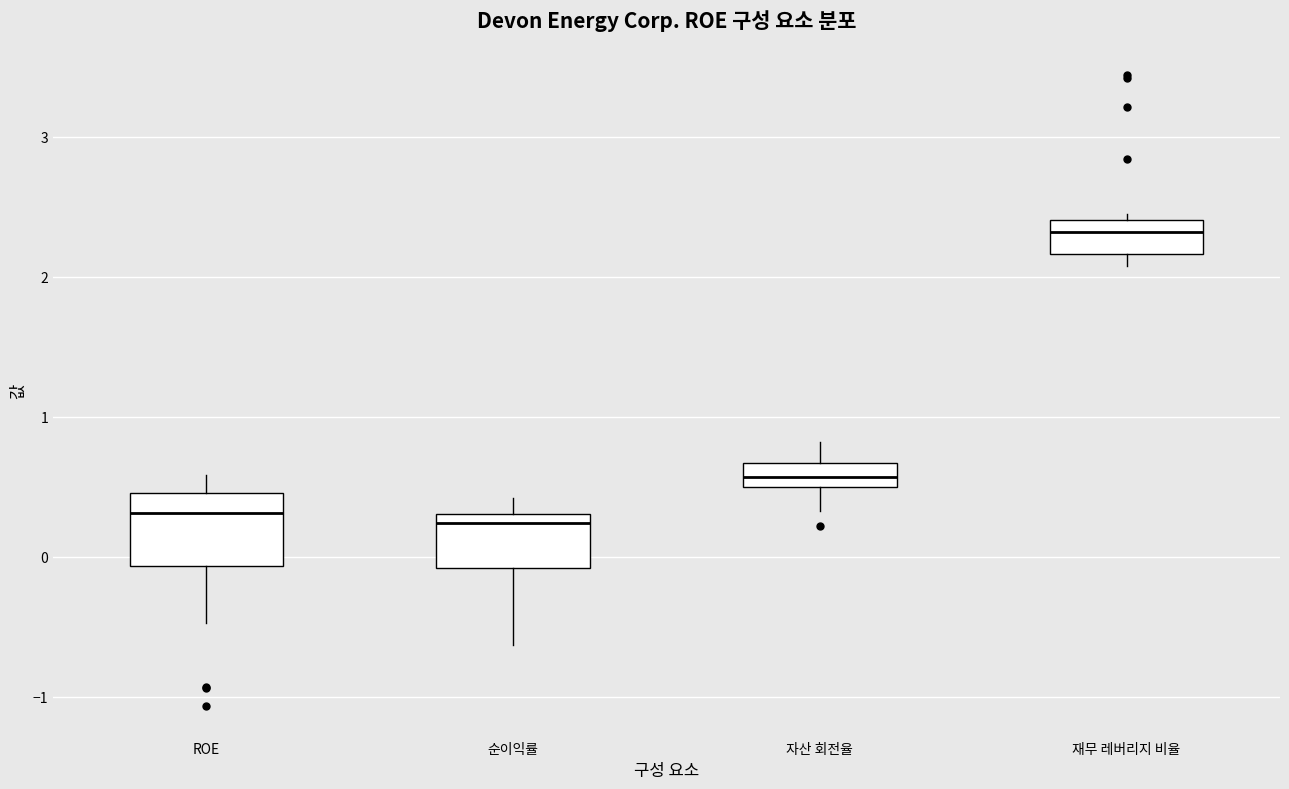

Where does the median line of the box for 순이익률 sit on the y-axis? The values are not printed on the chart, so give them approximately, as read against the axis.

0.2